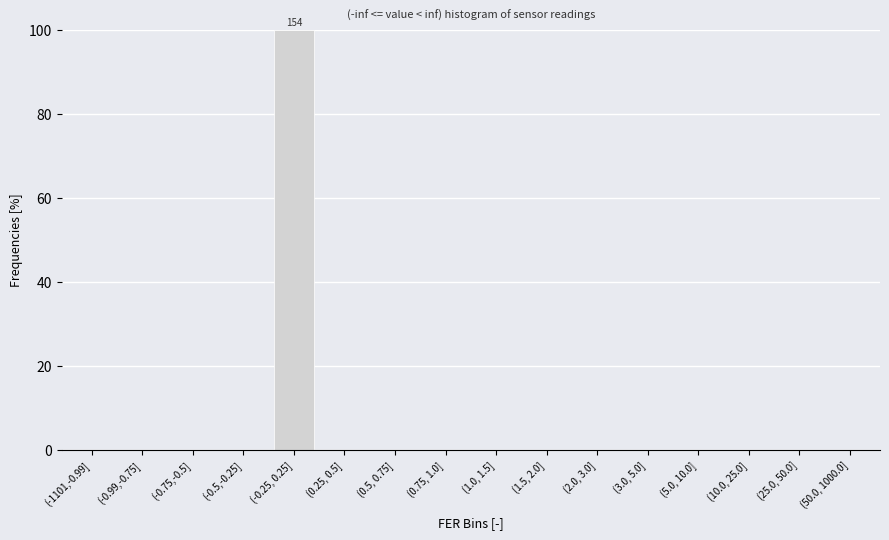

Reading left to right, what are all the values shown in this chart?

(-1101,-0.99]=0	(-0.99,-0.75]=0	(-0.75,-0.5]=0	(-0.5,-0.25]=0	(-0.25, 0.25]=100	(0.25, 0.5]=0	(0.5, 0.75]=0	(0.75, 1.0]=0	(1.0, 1.5]=0	(1.5, 2.0]=0	(2.0, 3.0]=0	(3.0, 5.0]=0	(5.0, 10.0]=0	(10.0, 25.0]=0	(25.0, 50.0]=0	(50.0, 1000.0]=0